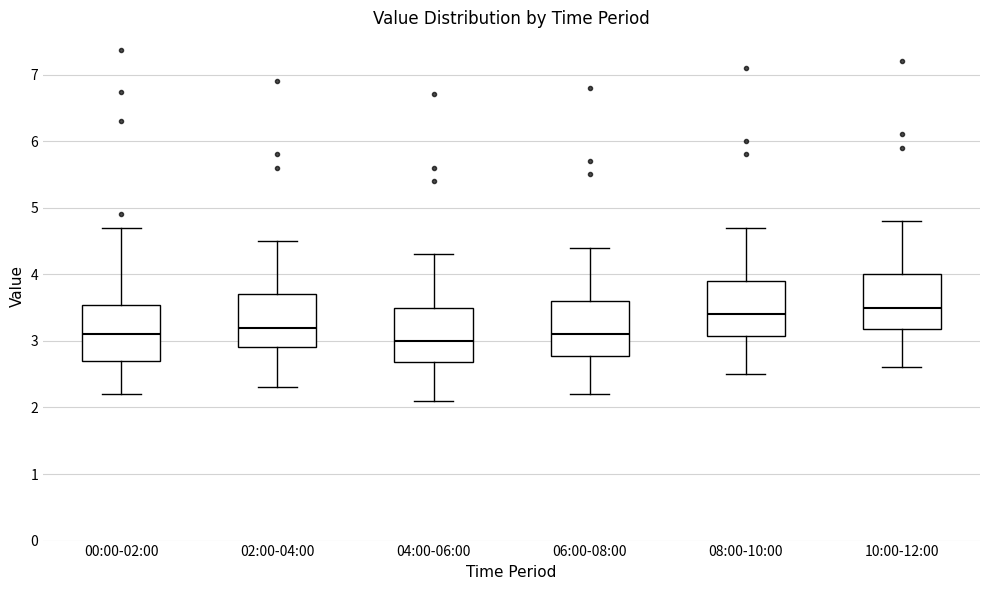

Reading left to right, read every box against the y-axis: the position of its median line, the range the box covers, and the ends of its whiskers. The values are not printed on the chart, so give them approximately, as read against the axis.

00:00-02:00: median 3.1, box 2.7 to 3.5, whiskers 2.2 to 4.7
02:00-04:00: median 3.2, box 2.9 to 3.7, whiskers 2.3 to 4.5
04:00-06:00: median 3.0, box 2.7 to 3.5, whiskers 2.1 to 4.3
06:00-08:00: median 3.1, box 2.8 to 3.6, whiskers 2.2 to 4.4
08:00-10:00: median 3.4, box 3.1 to 3.9, whiskers 2.5 to 4.7
10:00-12:00: median 3.5, box 3.2 to 4.0, whiskers 2.6 to 4.8